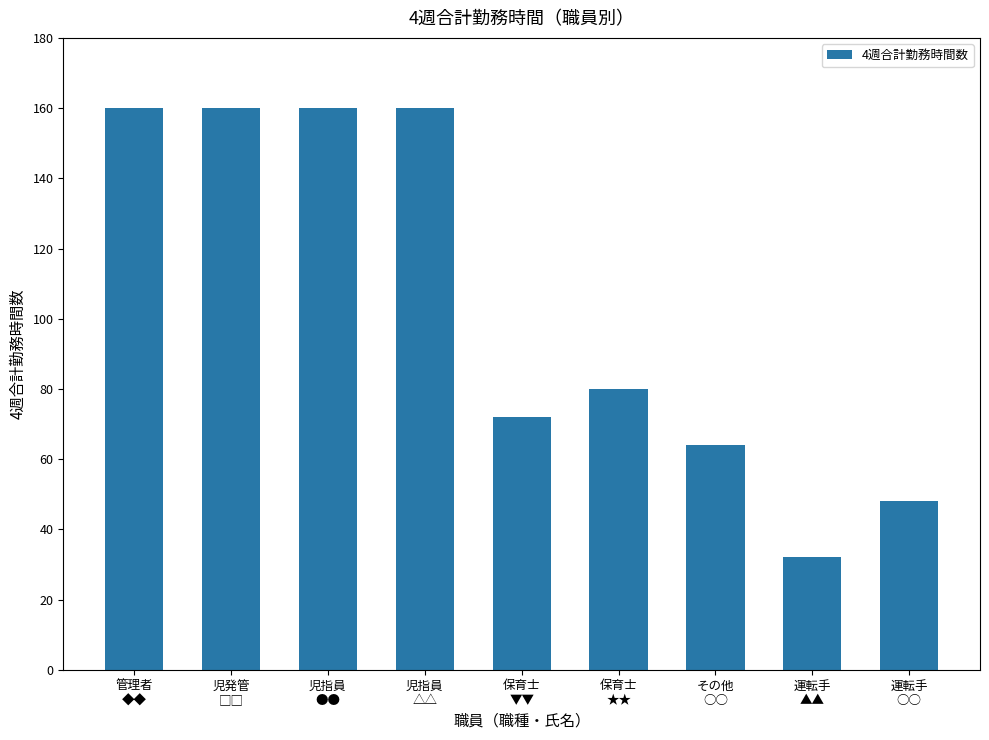

What is the label of the 7th bar from the right?

児指員
●●